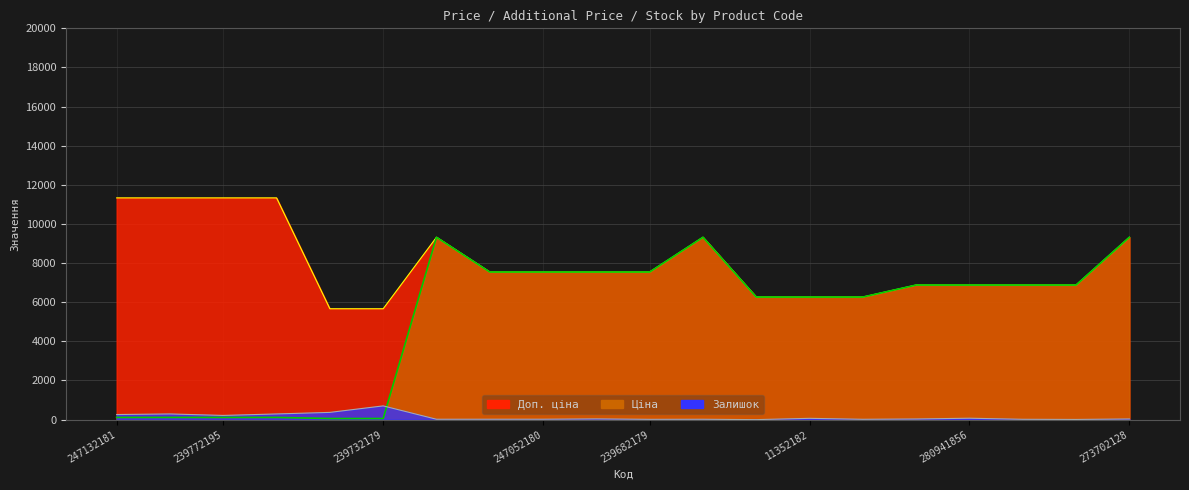

True or false: Доп. ціна has more than 2 points higher than both neighbors.

False